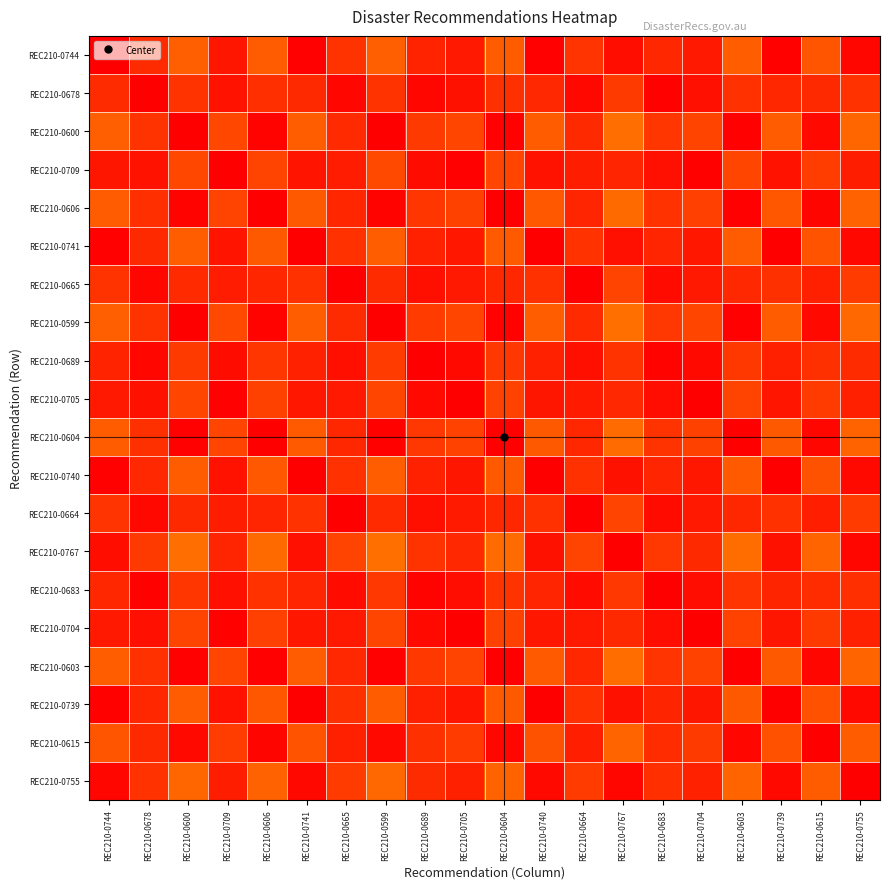

At which category is the sum across all series the highest?

REC210-0767